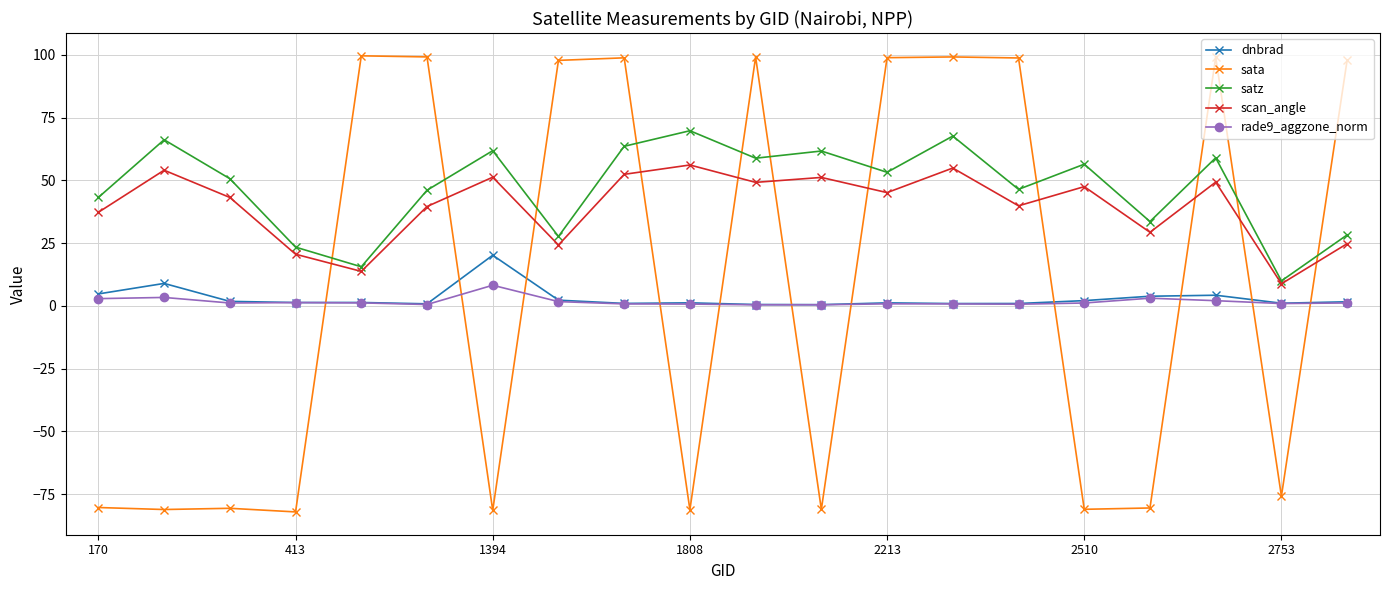

Which series has the widest spread of values?

sata